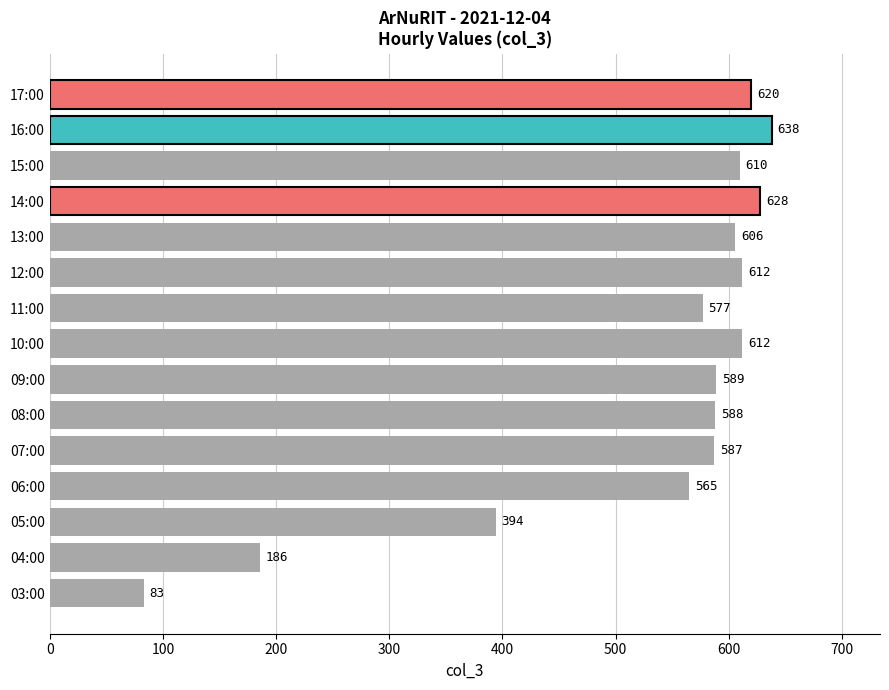

Is it true that the value at 05:00 is 394?

True